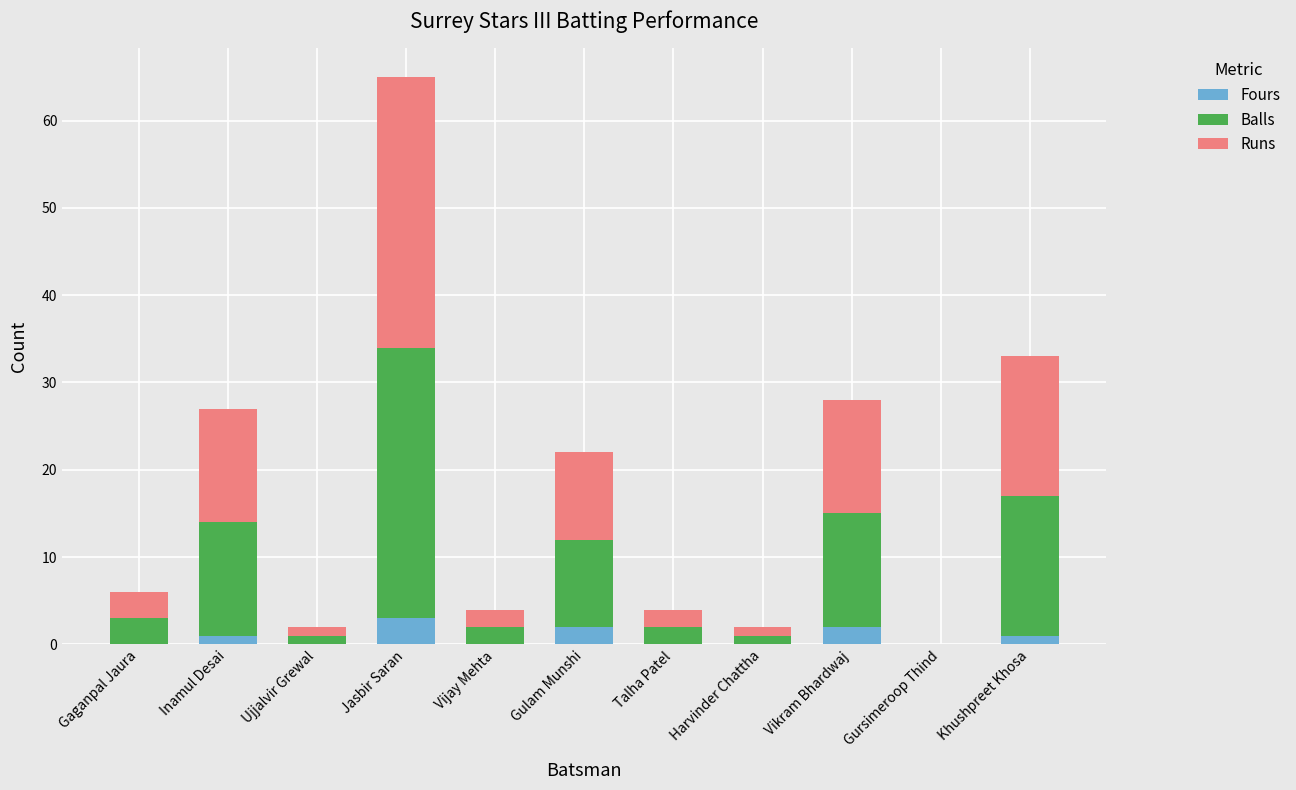

What is the total value across all series at Gaganpal Jaura?

6